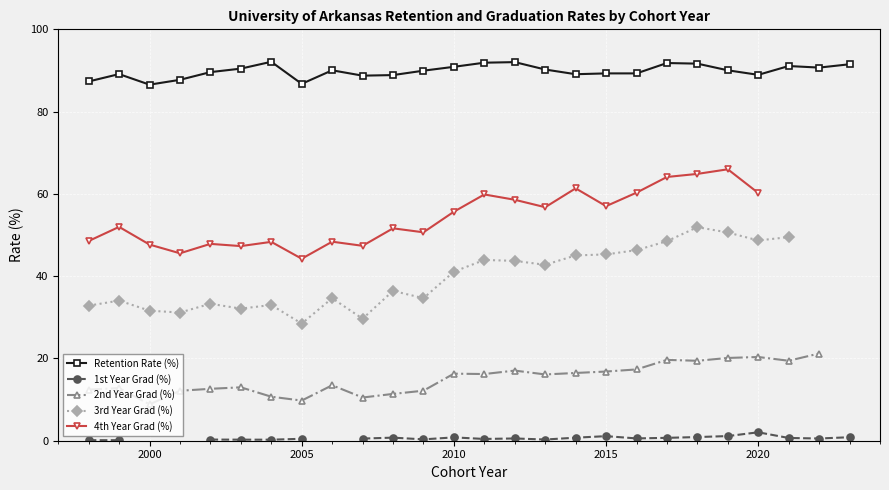

List the series in order of their peak value, lowest first.

1st Year Grad (%), 2nd Year Grad (%), 3rd Year Grad (%), 4th Year Grad (%), Retention Rate (%)